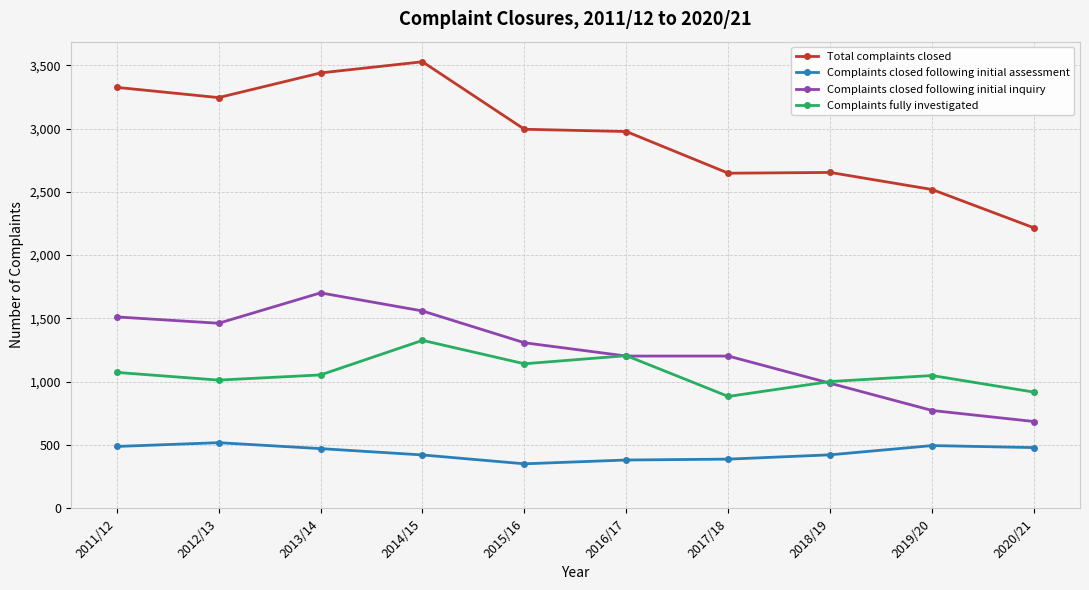

At which category does Complaints closed following initial inquiry reach its first local peak?

2013/14